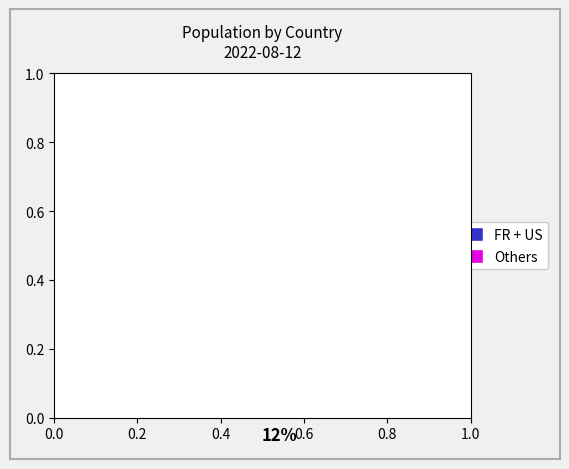

Is there any slice that represents more than half of the pie?

Yes